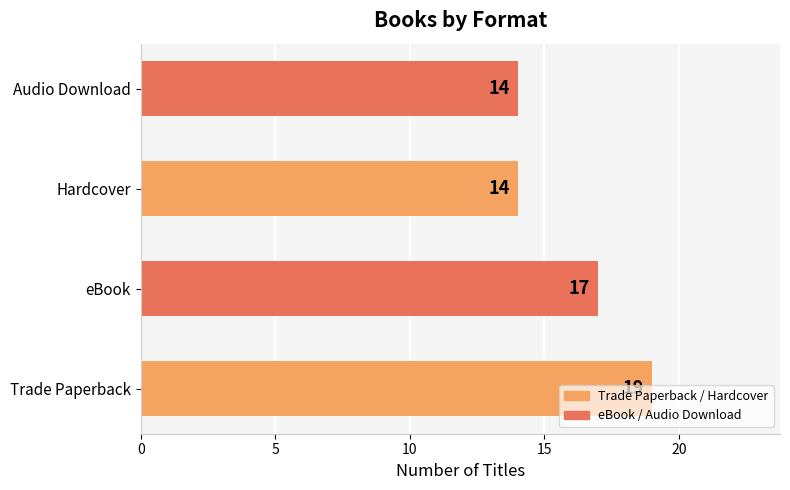

What is the average value?

16